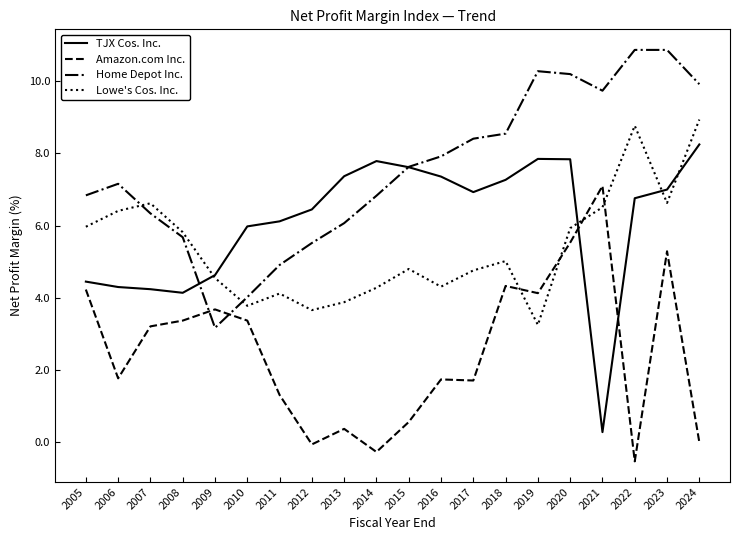

In Amazon.com Inc., how many points are lower than both neighbors (excluding endpoints)?

6